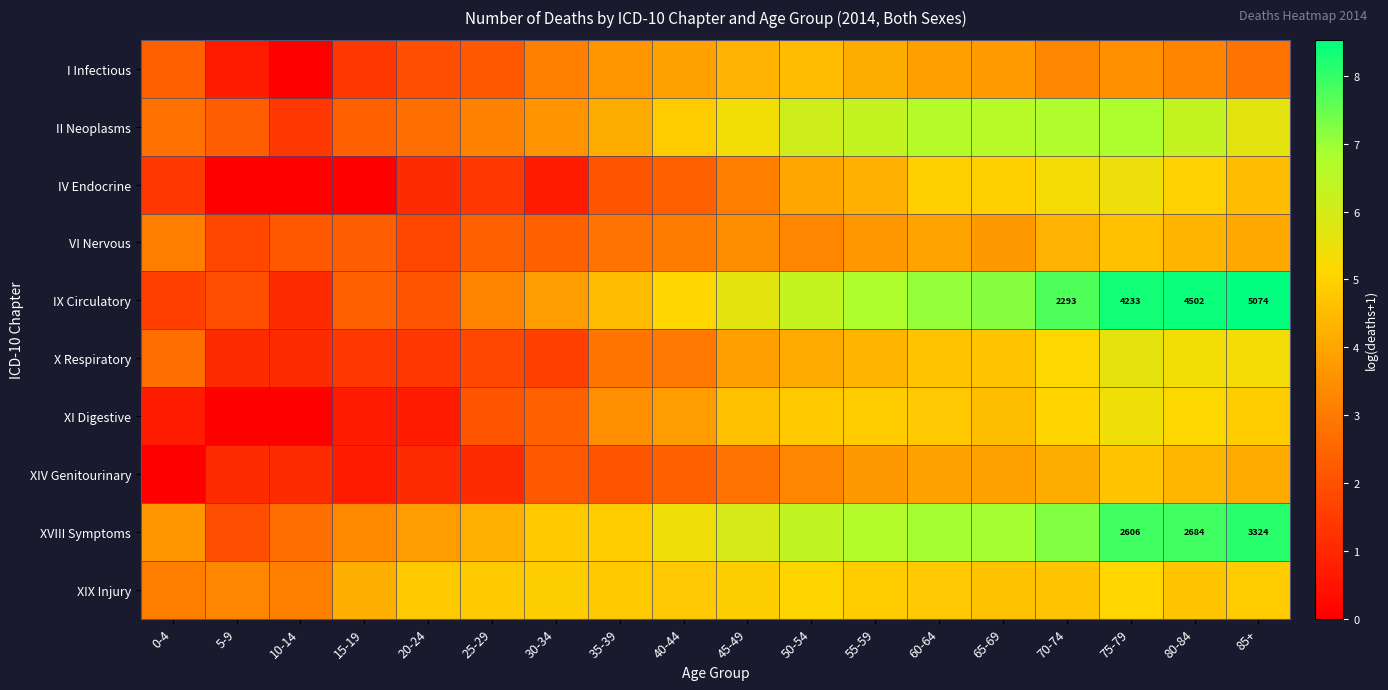

List the series in order of their peak value, lowest first.

I Infectious, VI Nervous, XIV Genitourinary, XIX Injury, XI Digestive, IV Endocrine, X Respiratory, II Neoplasms, XVIII Symptoms, IX Circulatory